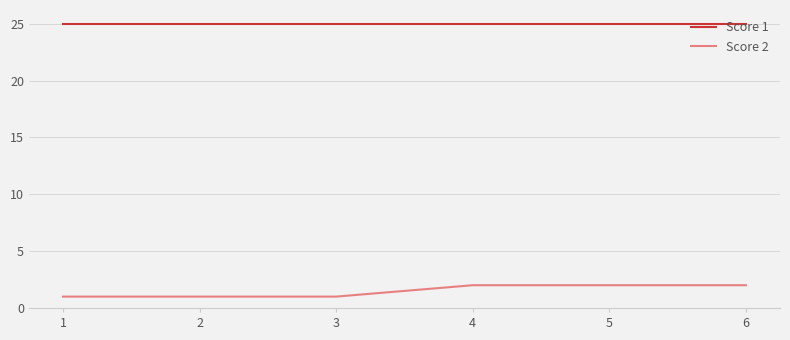

Between 2 and 6, which series saw the biggest shift?

Score 2